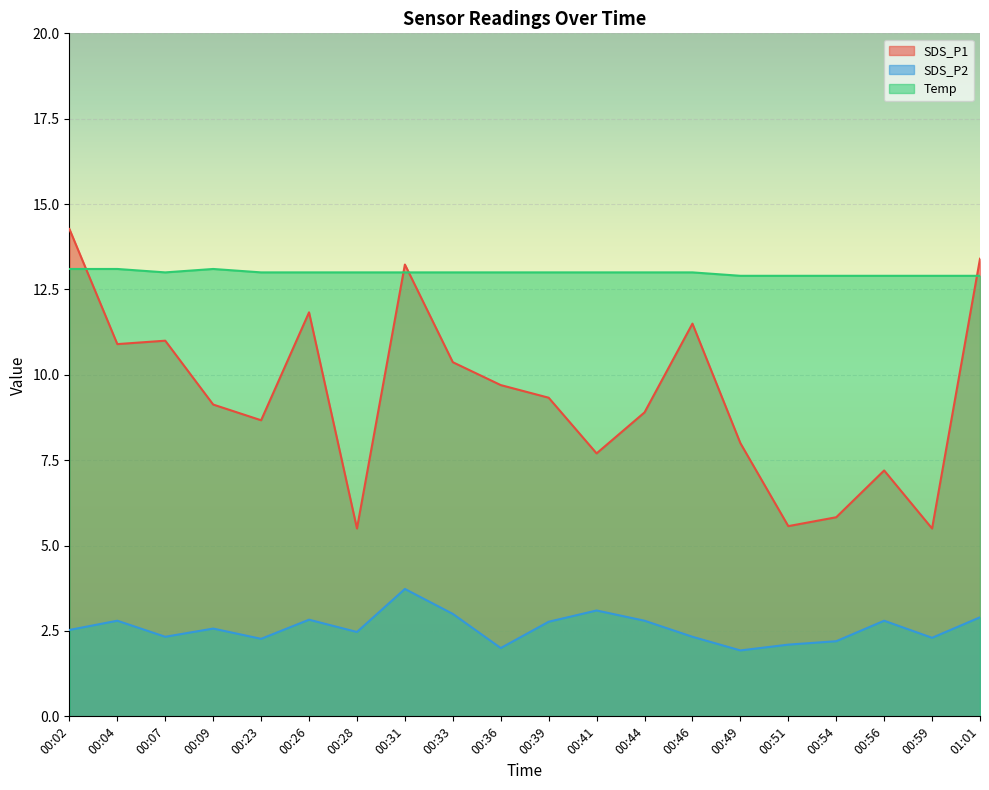

Which has a higher value, 00:41 or 00:54?

00:41